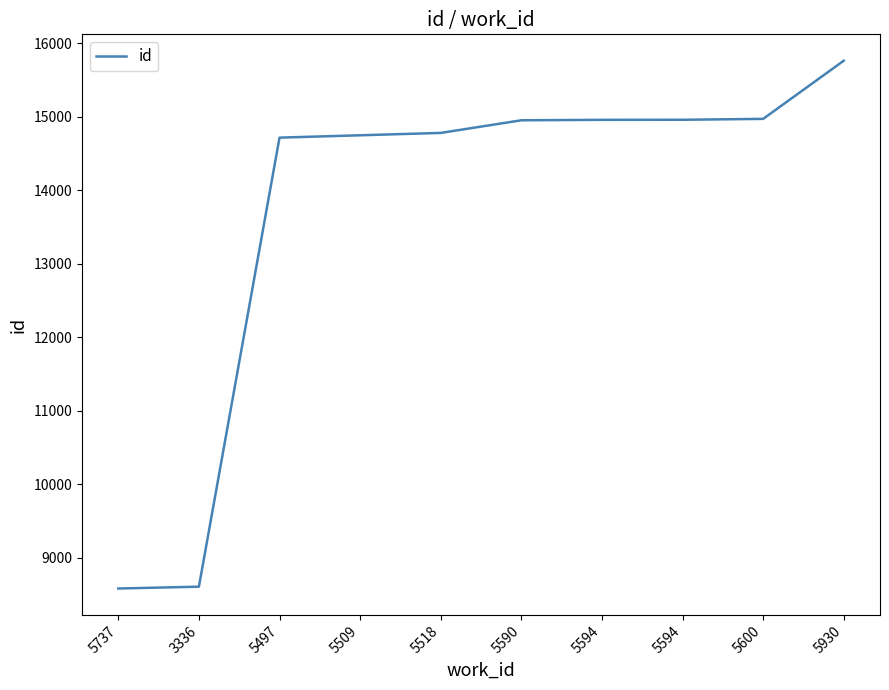

Does the chart have visible grid lines?

No